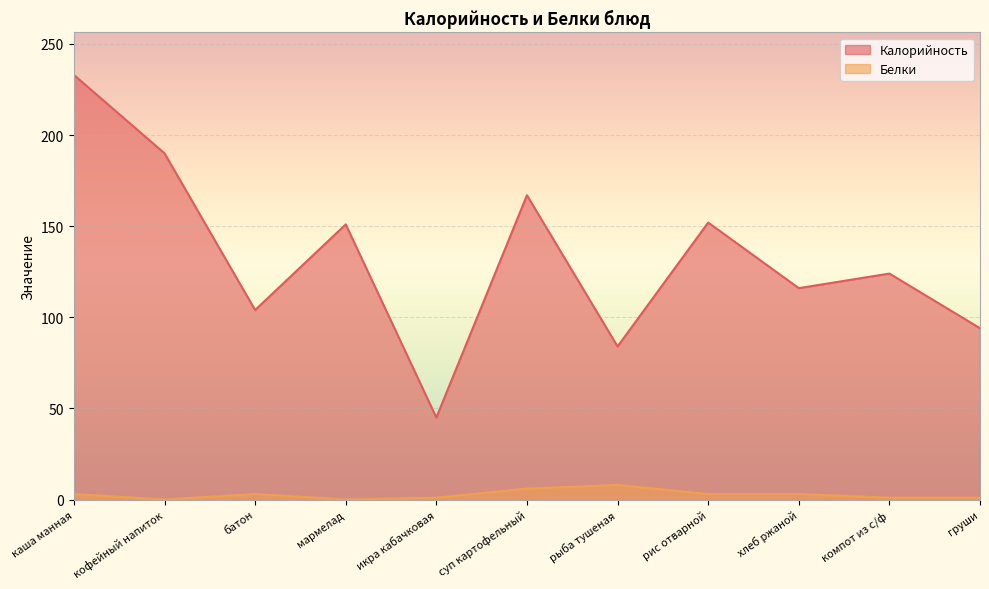

At which category does the chart reach its peak across all series?

каша манная